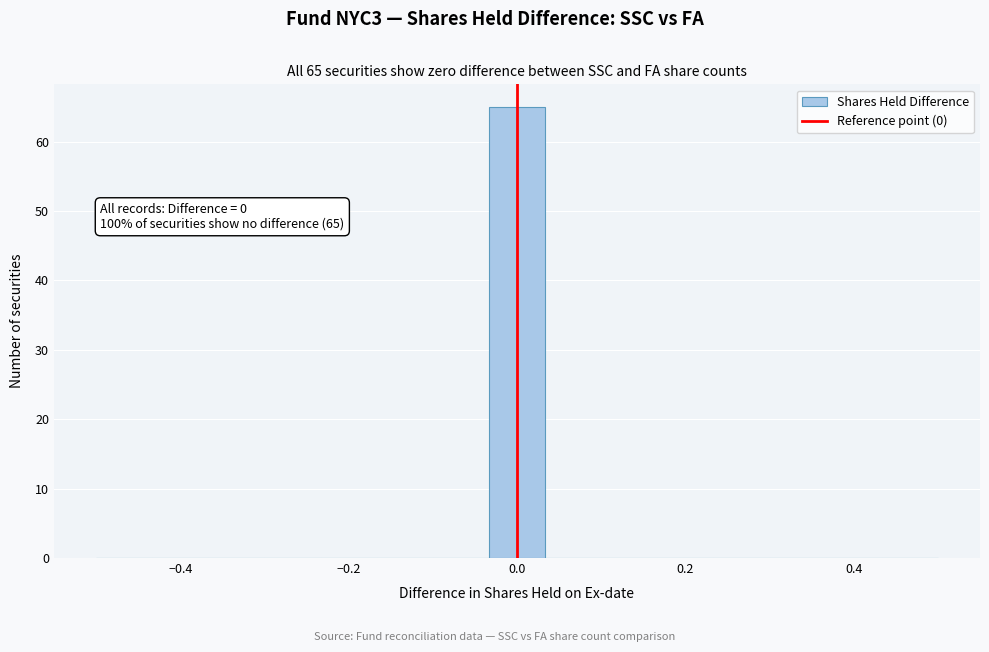

Around what value on the x-axis is the tallest bar? Give the approximate position of its centre, as read against the axis.

0.00